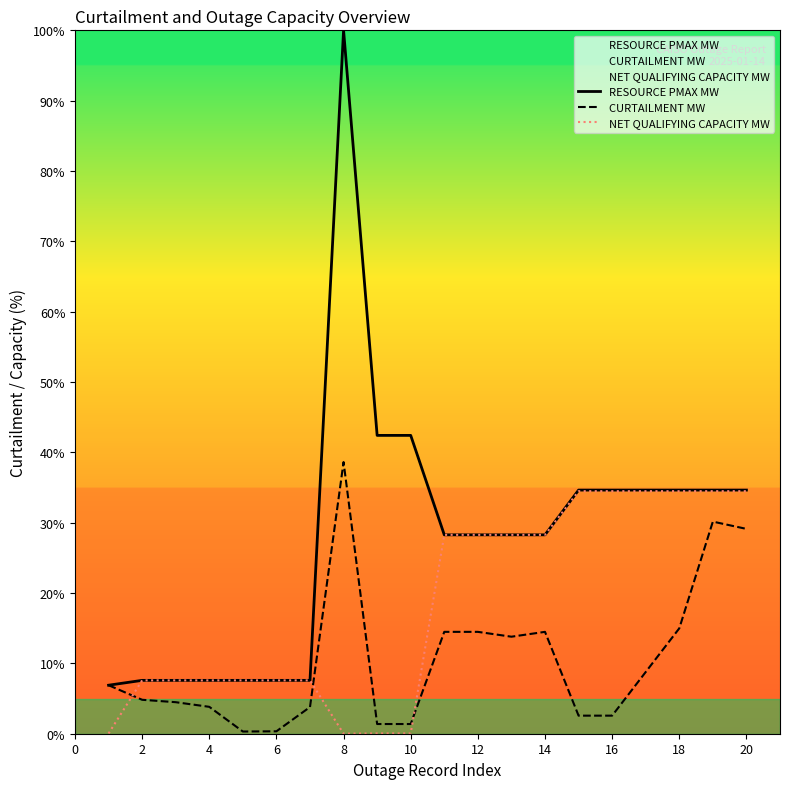

What is the difference between the maximum and minimum values in the RESOURCE PMAX MW series?

93.1